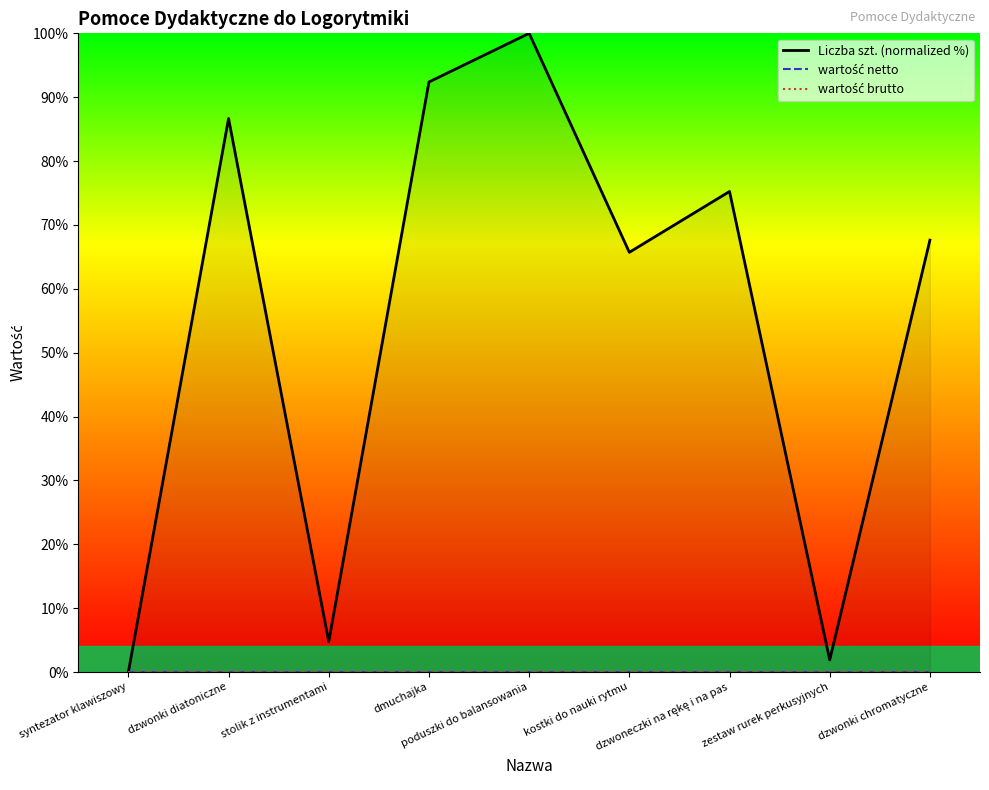

Reading left to right, transcribe all the data shown in this chart.

Liczba szt. (normalized %): 0.0	86.7	4.8	92.4	100.0	65.7	75.2	1.9	67.6
wartość netto: 0.0	0.0	0.0	0.0	0.0	0.0	0.0	0.0	0.0
wartość brutto: 0.0	0.0	0.0	0.0	0.0	0.0	0.0	0.0	0.0